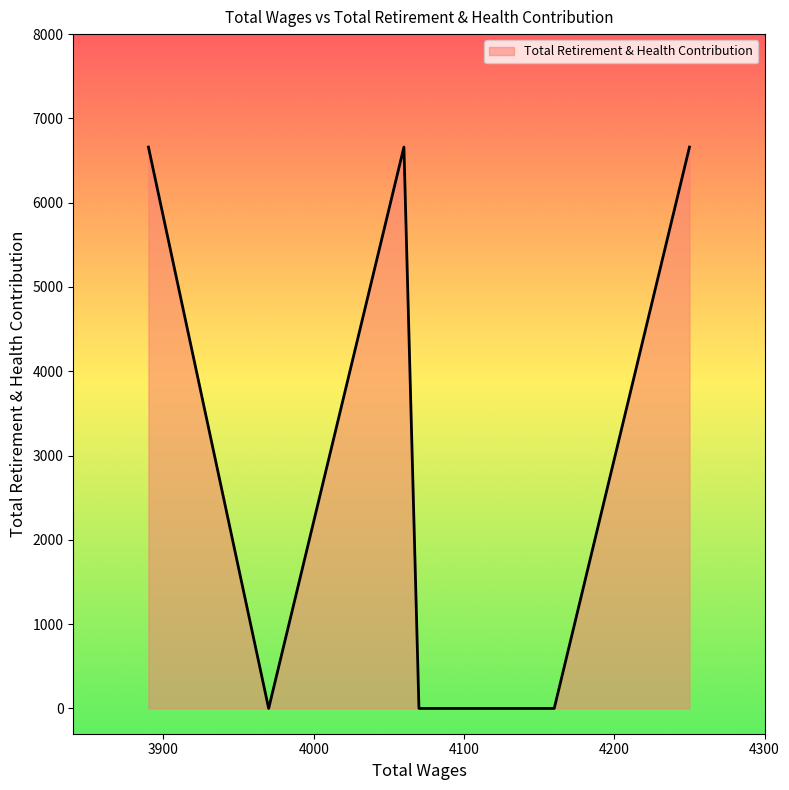

How many points are higher than both their immediate neighbors (excluding endpoints)?

1